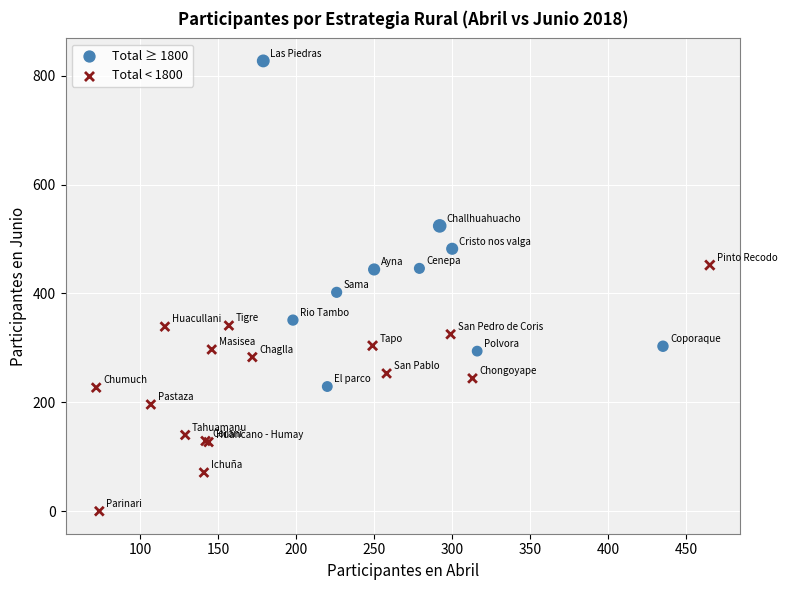

Which series reaches the minimum Y coordinate?

Total < 1800